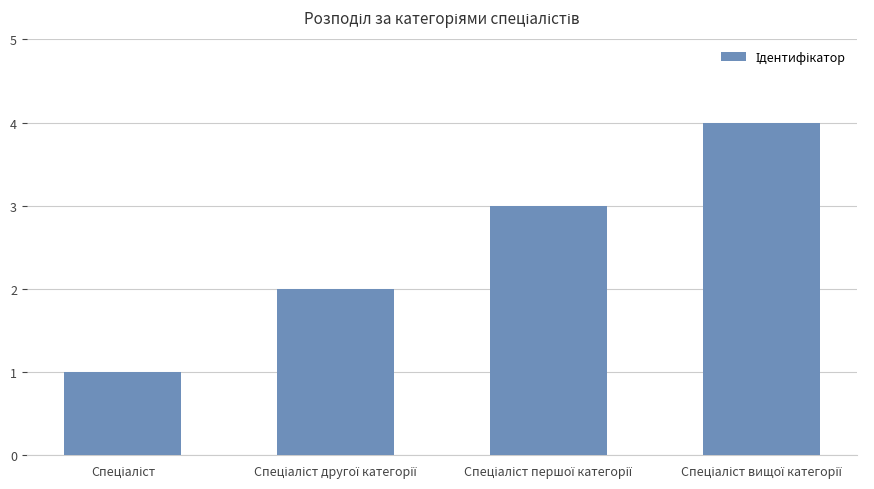

What is the greatest value displayed?

4